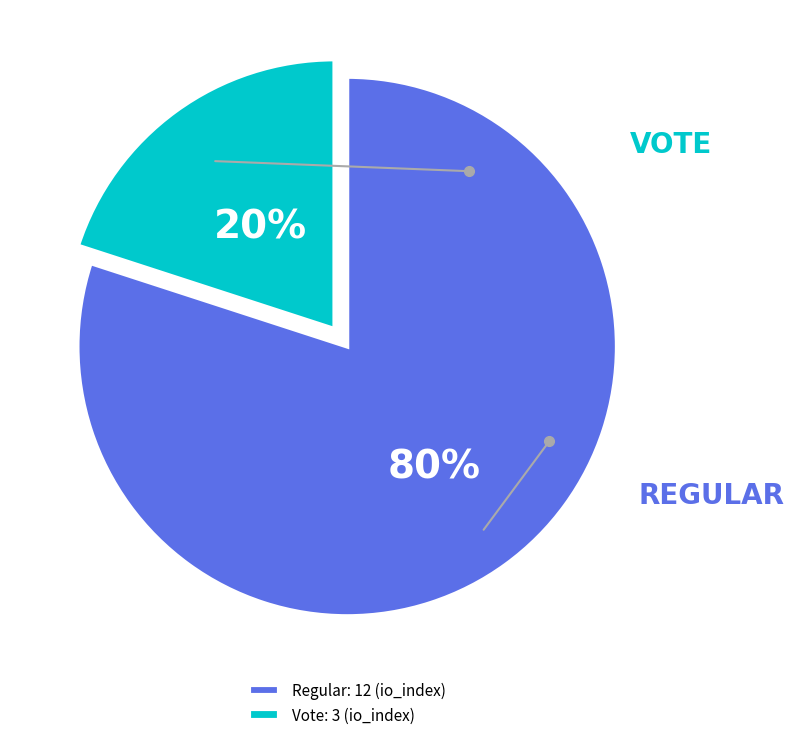

Does any single category account for the majority?

Yes